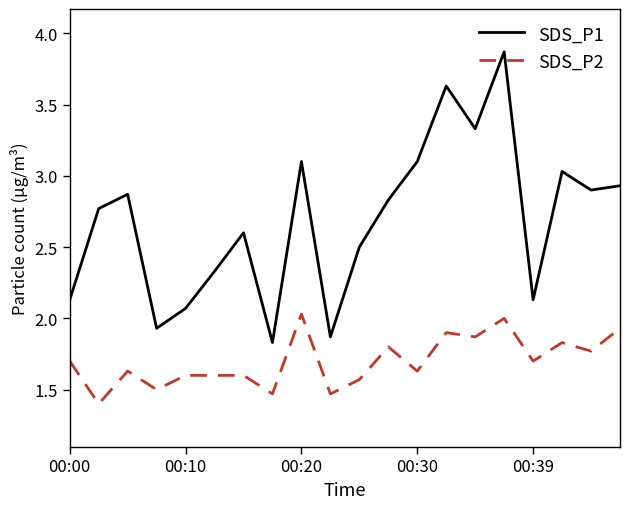

Does the chart have visible grid lines?

No